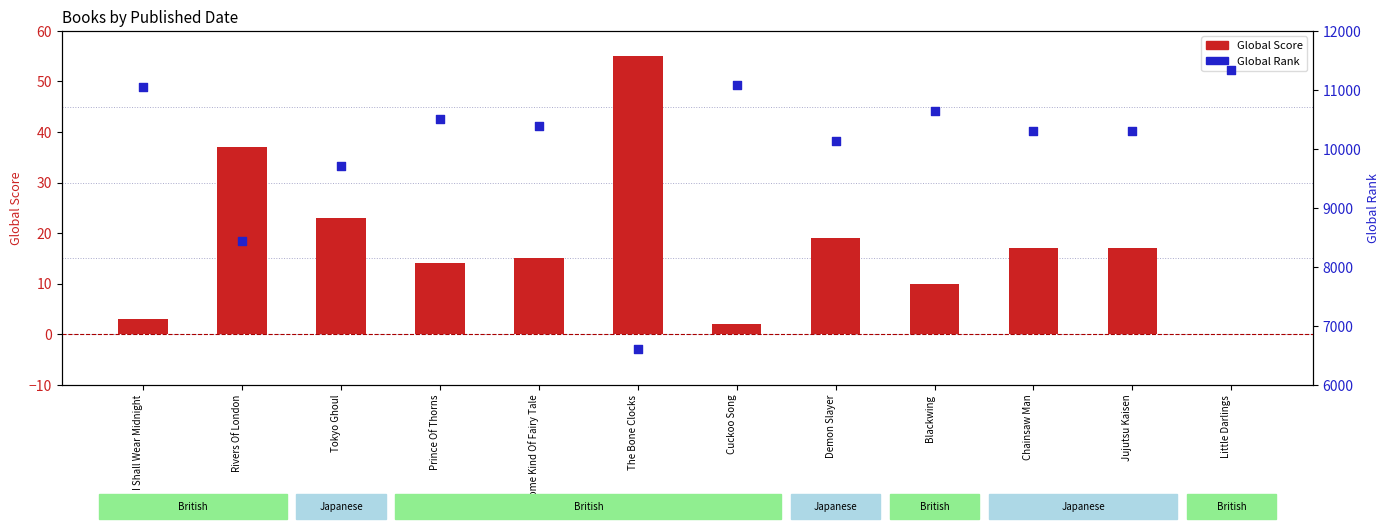

What is the total value across all series at Demon Slayer?

10153